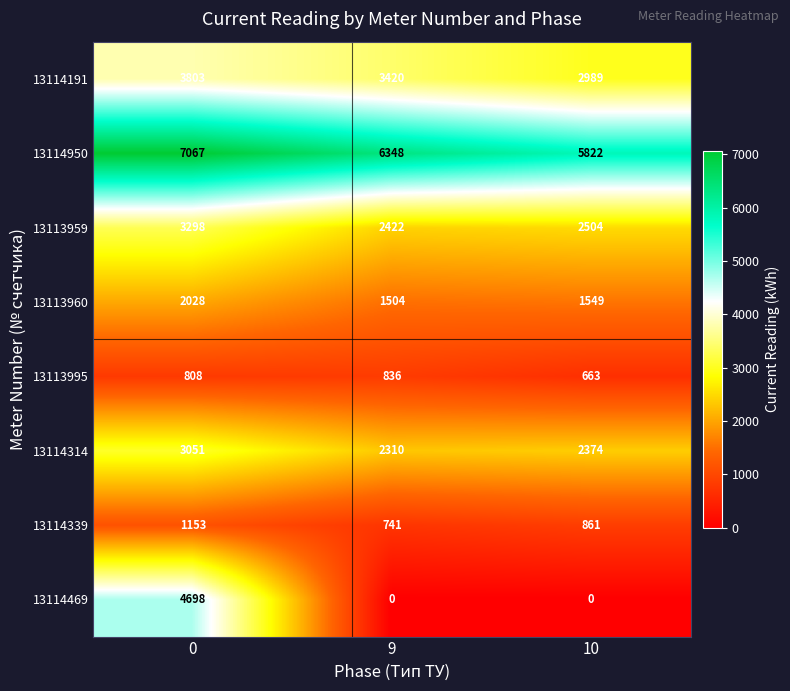

What is the sum of the 13114339 values at 10 and 0?

2014